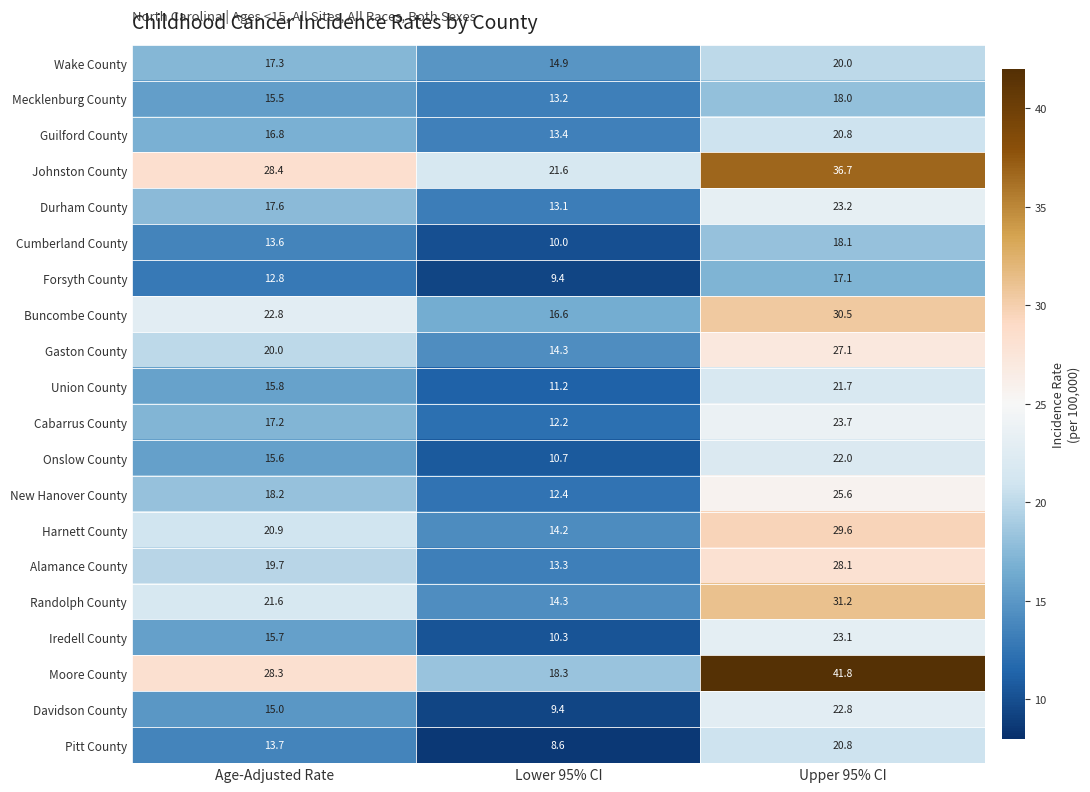

At which label is Union County closest to 16?

Age-Adjusted Rate